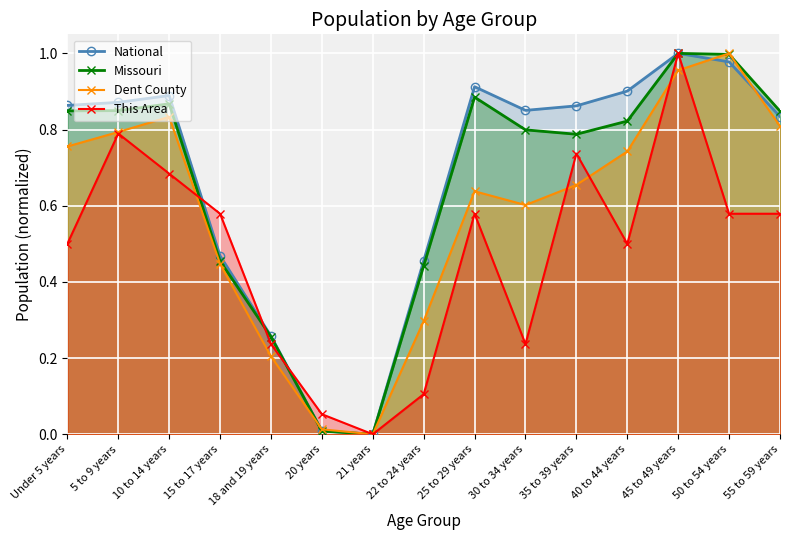

Between 22 to 24 years and 40 to 44 years, which series saw the biggest shift?

National